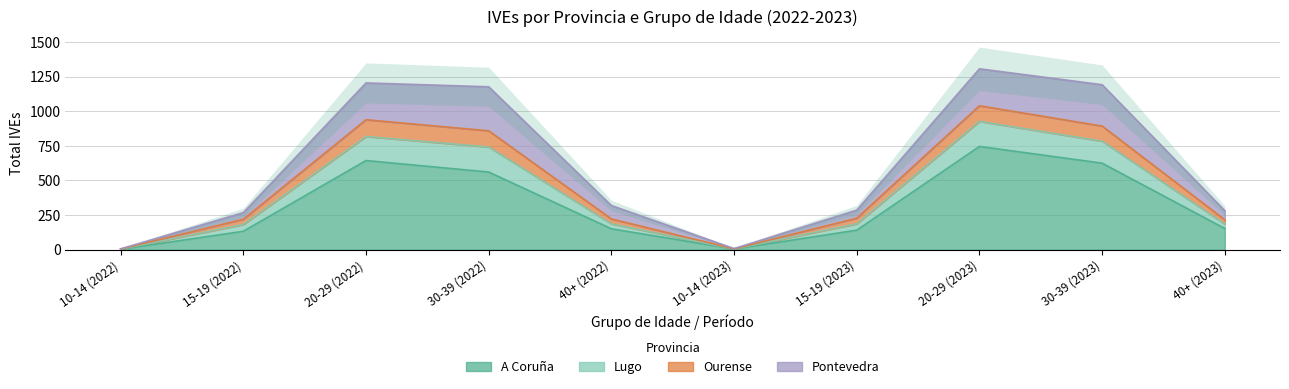

Which series has the widest spread of values?

Lugo